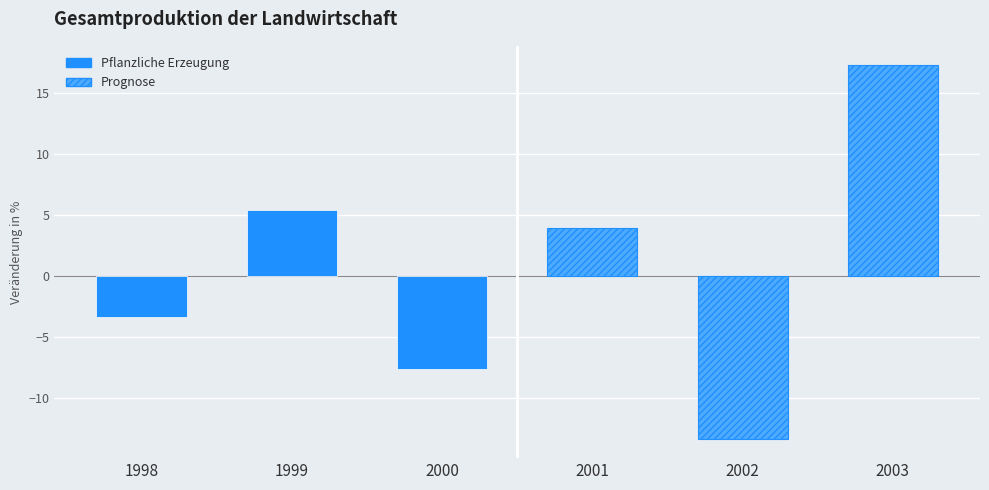

Is the value of Obst at 2000 greater than the value of Kartoffeln at 1998?

No